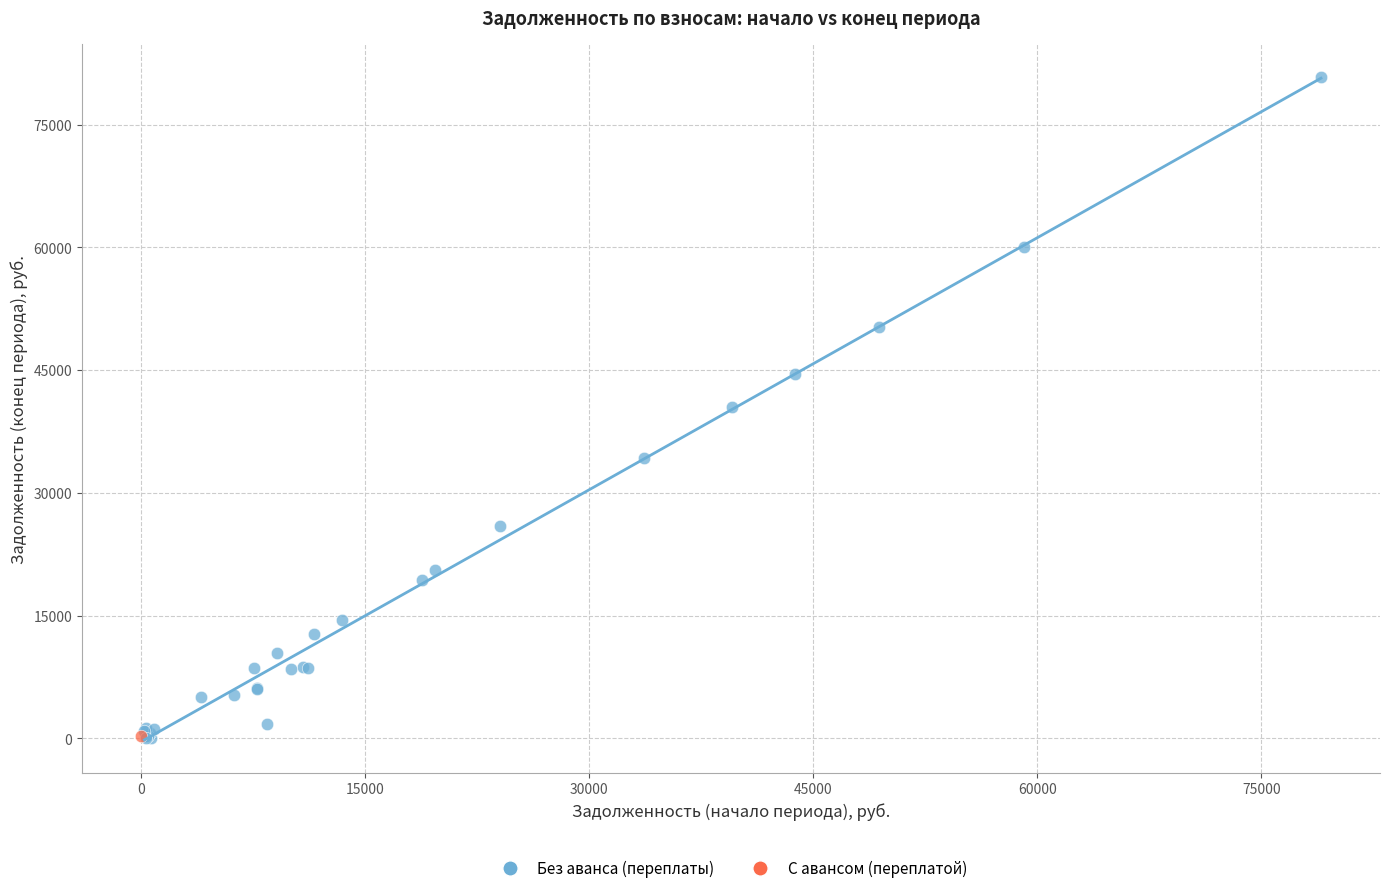

What are all the series names shown in the legend?

Без аванса (переплаты), С авансом (переплатой)